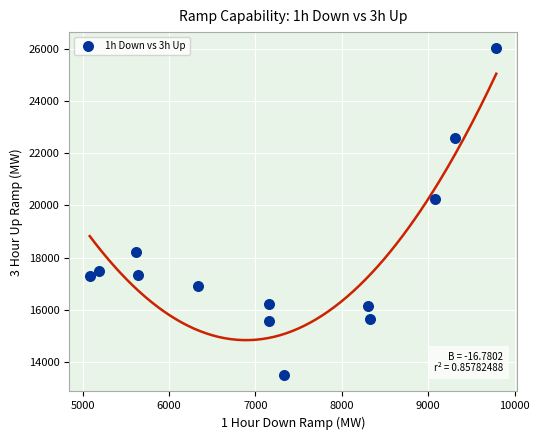

What Y value in the scatter plot is closest to 19754?

20251.5